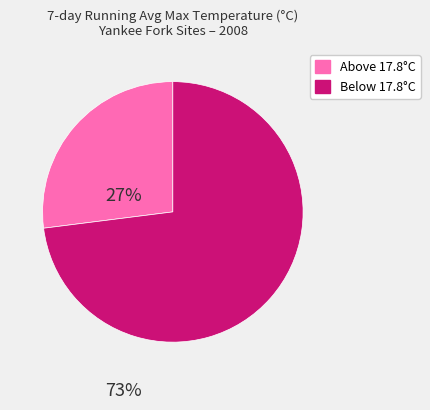

Does any single category account for the majority?

Yes